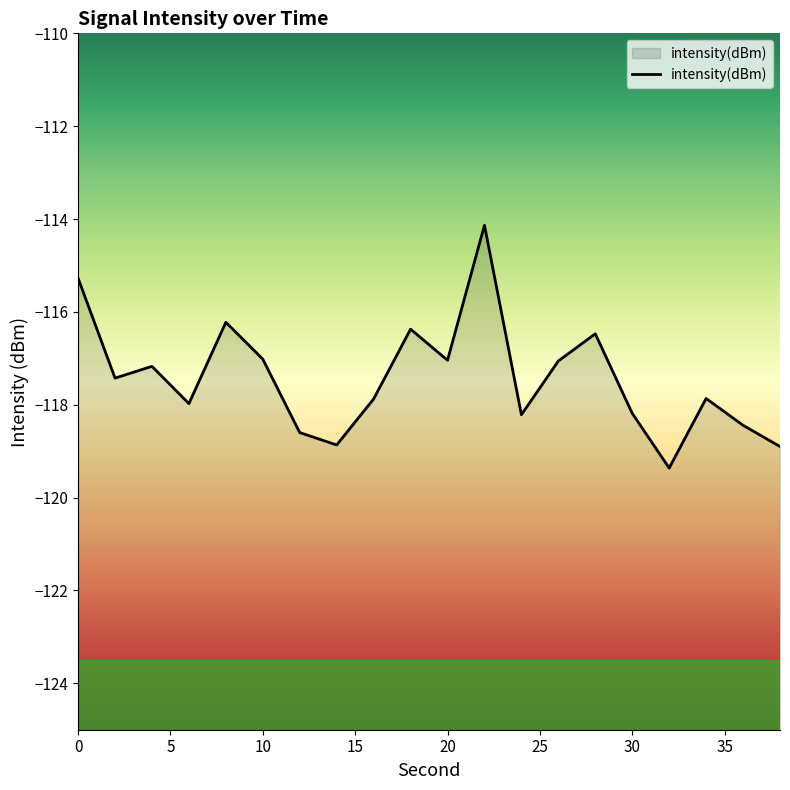

Reading left to right, transcribe all the data shown in this chart.

-115.3	-117.4	-117.2	-118.0	-116.2	-117.0	-118.6	-118.9	-117.9	-116.4	-117.0	-114.1	-118.2	-117.1	-116.5	-118.2	-119.4	-117.9	-118.4	-118.9